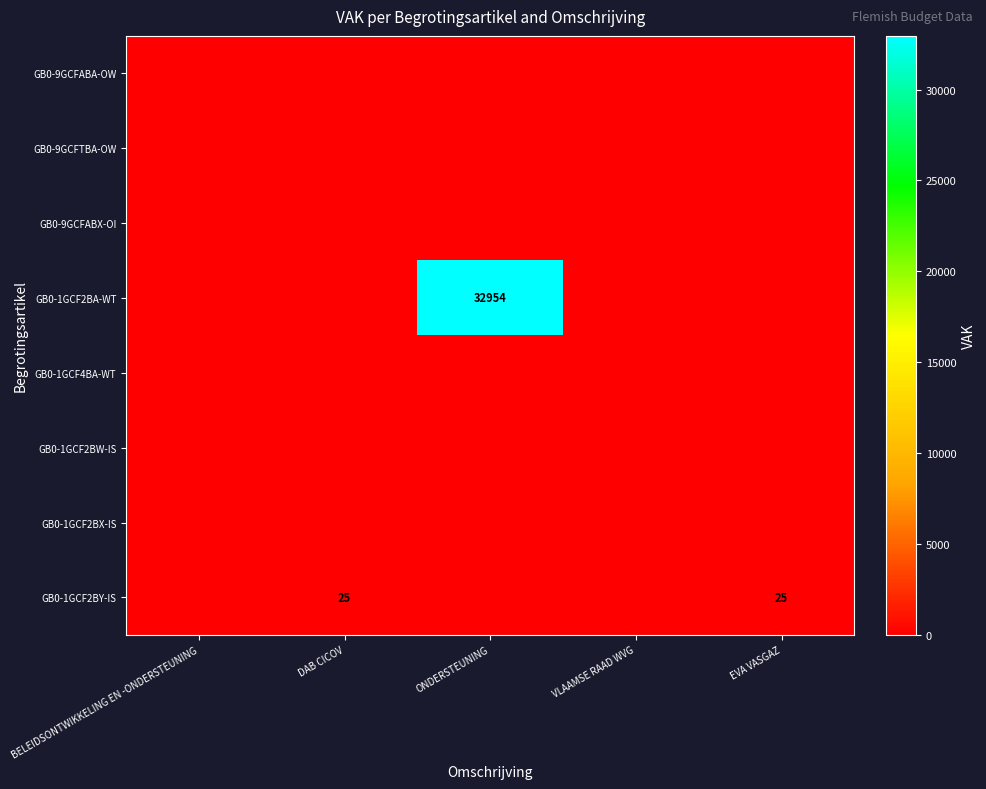

Which category has the highest value across all series?

ONDERSTEUNING